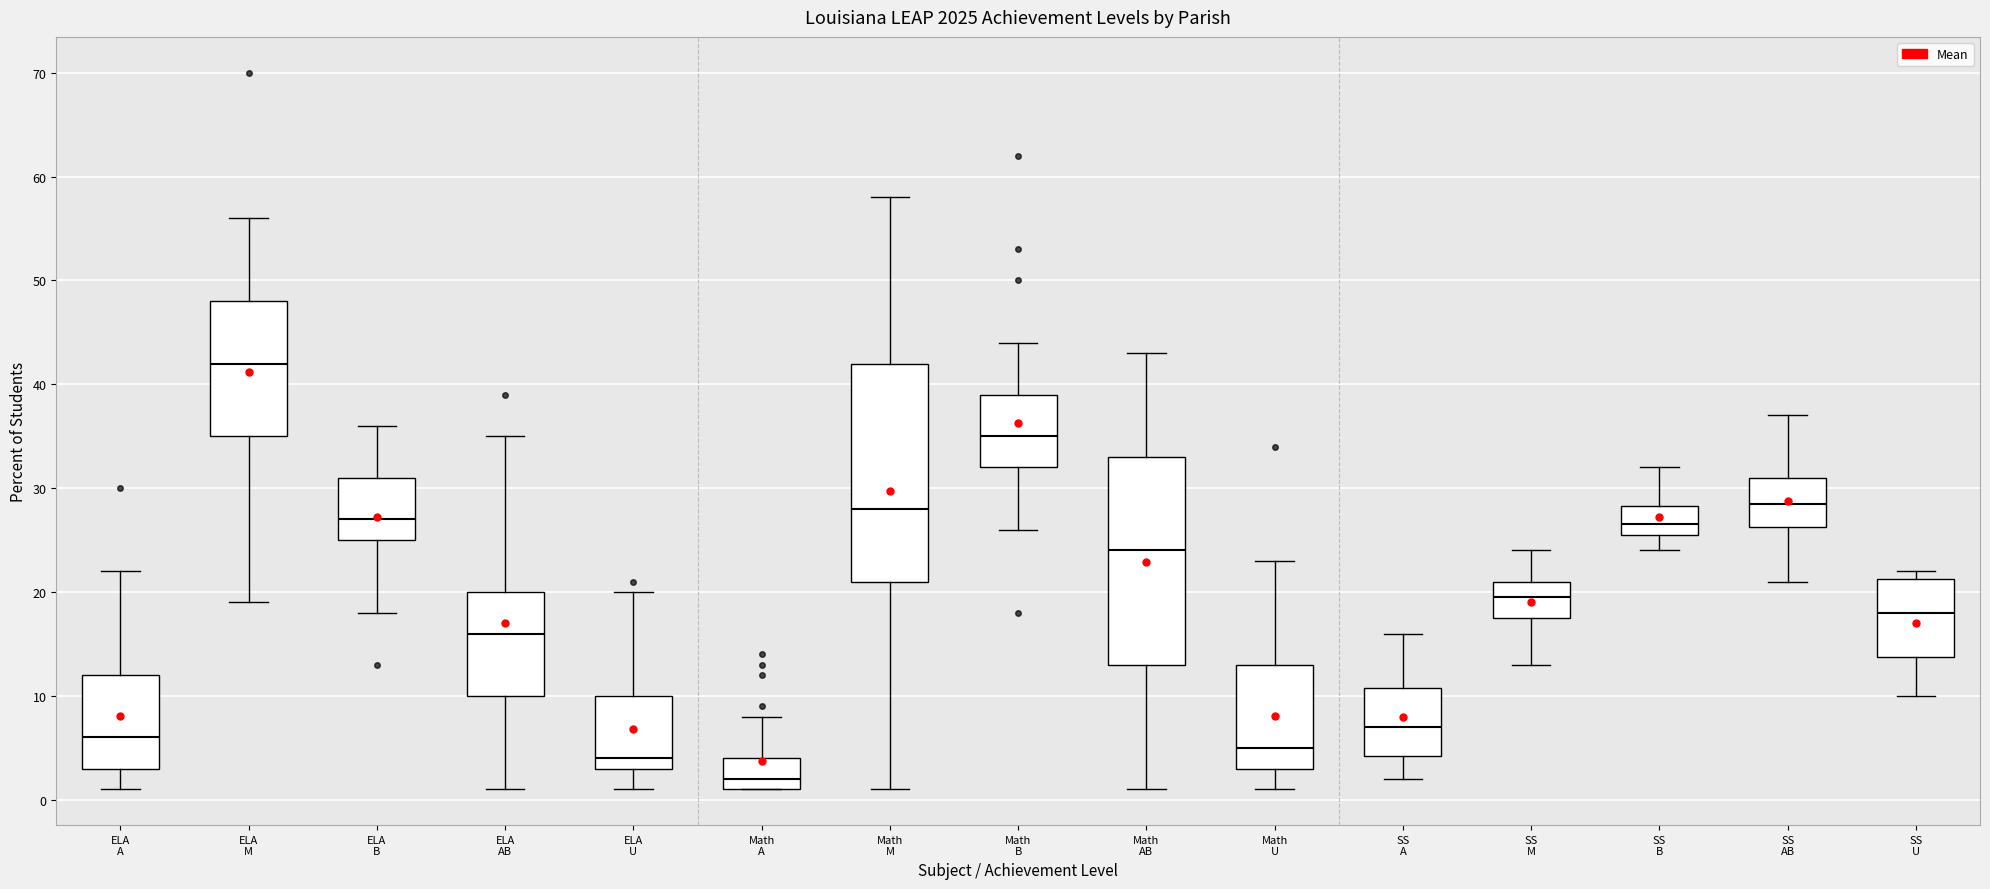

Which box is the tallest, from its lower edge to its upper edge?

Math M